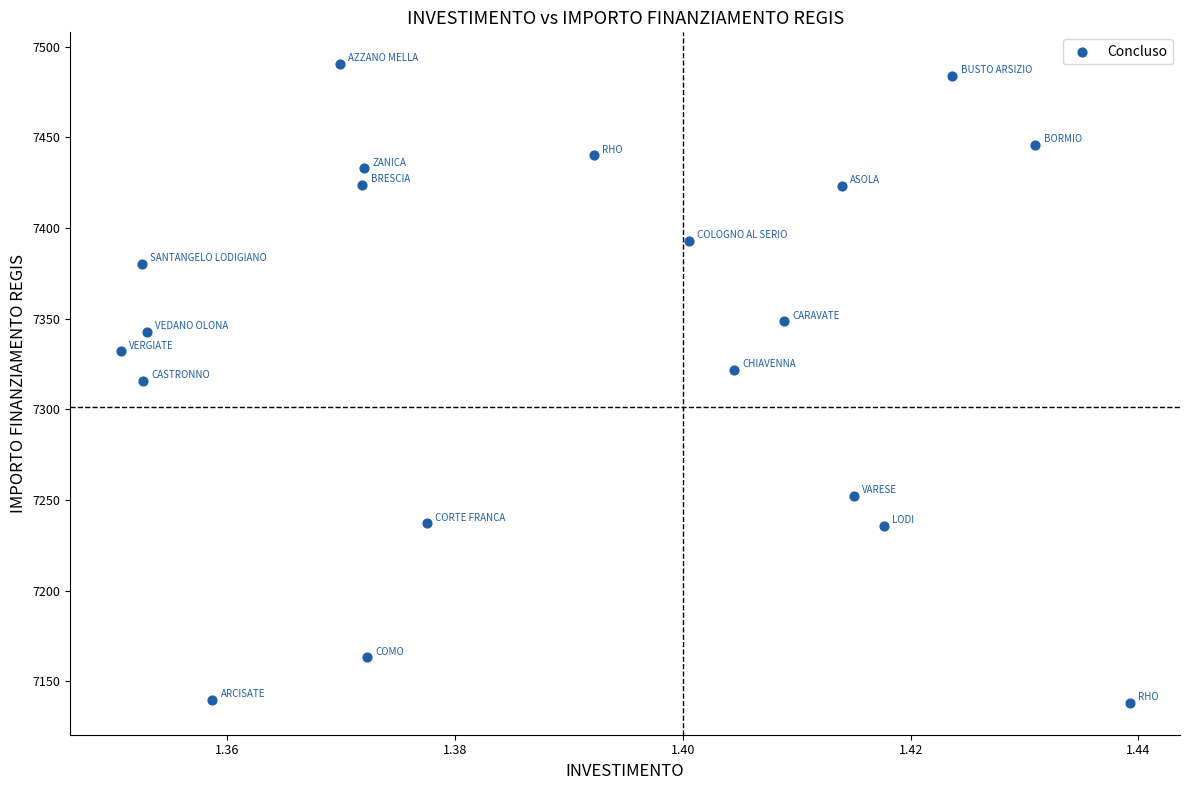

What is the range of Y values (max minus min)?

352.1